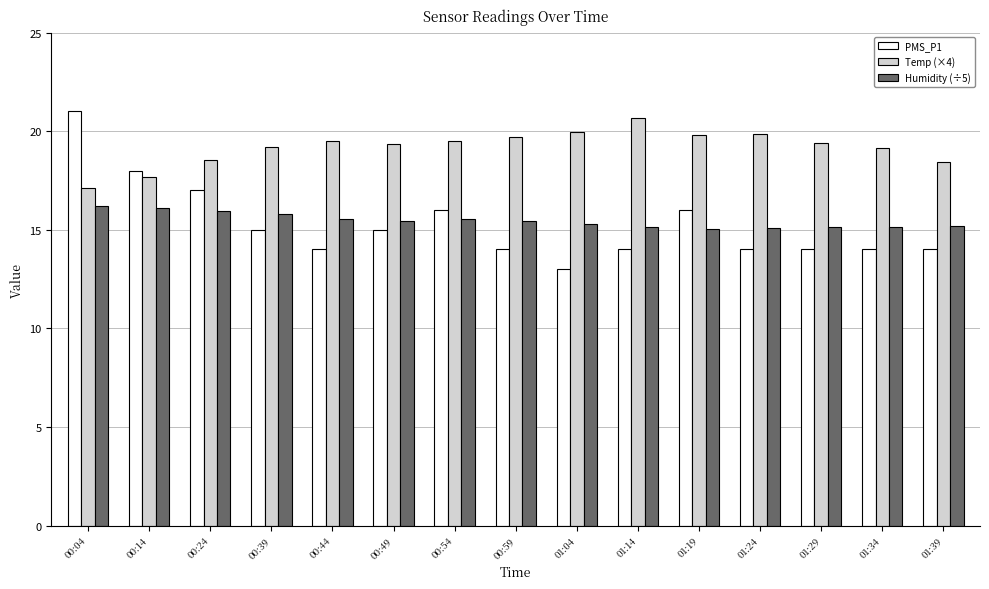

Count the number of categories in the chart.

15